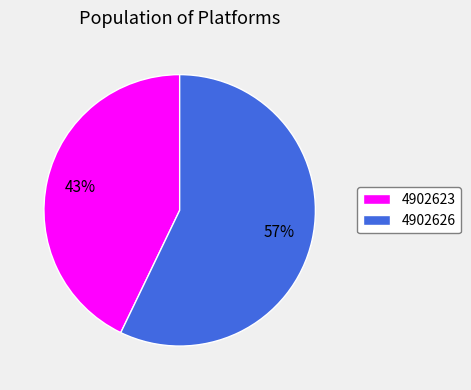

Is it true that 4902623 is 57% of the pie?

False